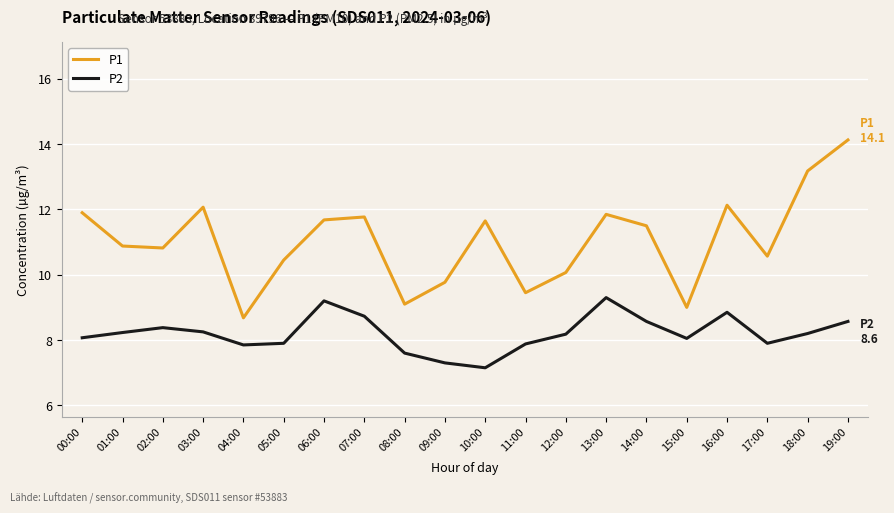

Read the P2 value at 12:00.

8.2